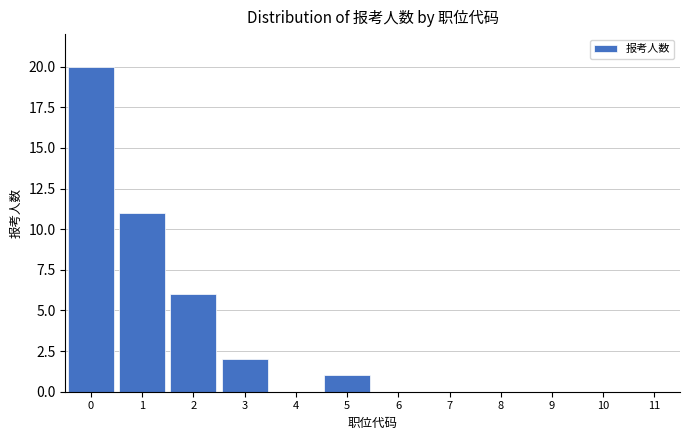

What is the height of the bar covering 2.5 to 3.5 on the x-axis? The values are not printed on the chart, so give them approximately, as read against the axis.

2